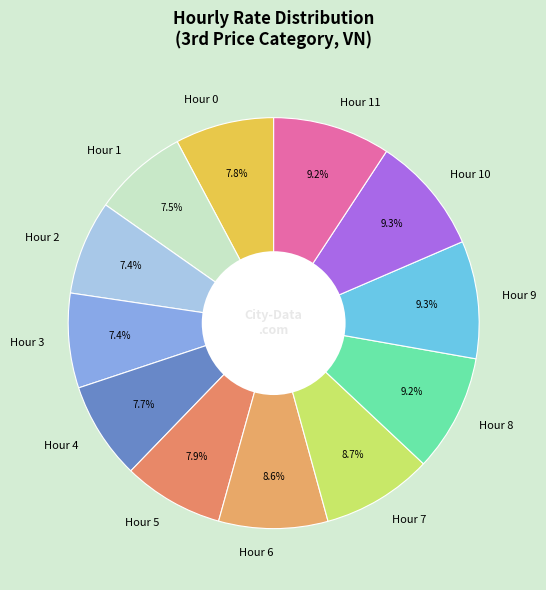

To the nearest percent, what percentage of the pie is Hour 11?

9%